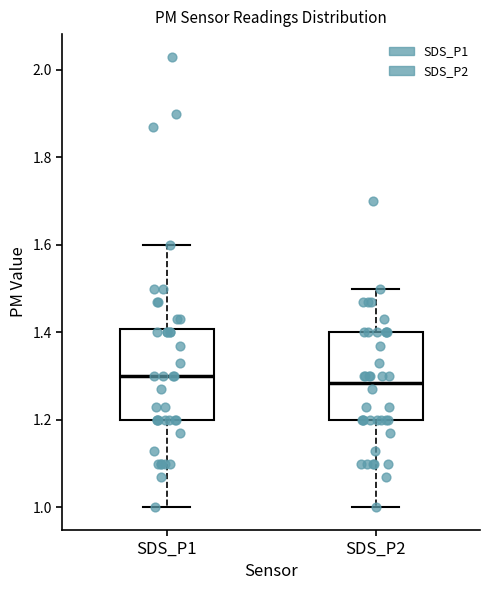

Where does the upper whisker of the box for SDS_P2 end on the y-axis? The values are not printed on the chart, so give them approximately, as read against the axis.

1.50